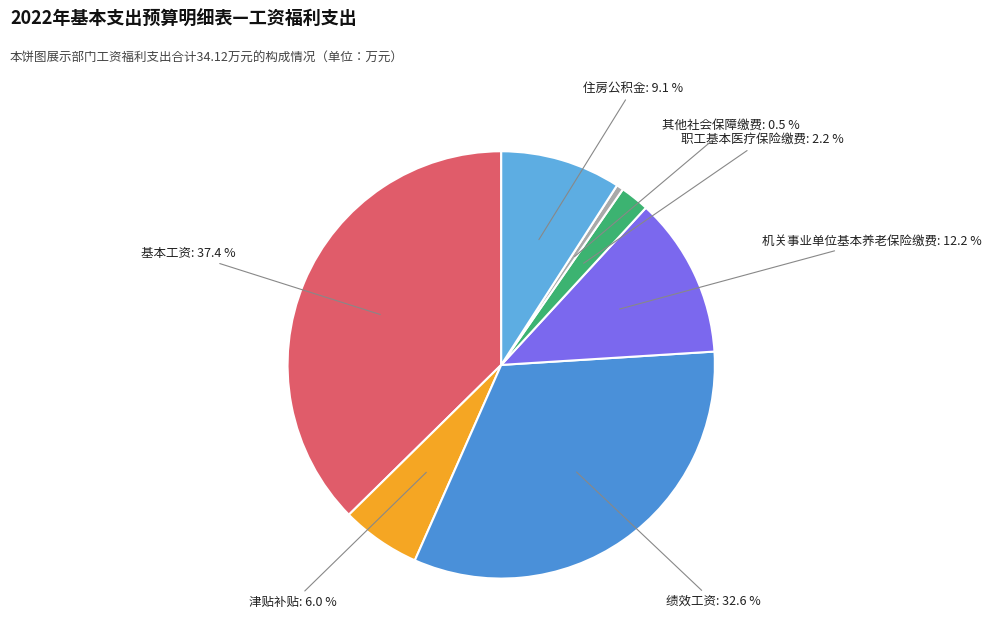

Between 基本工资 and 机关事业单位基本养老保险缴费, which is larger?

基本工资